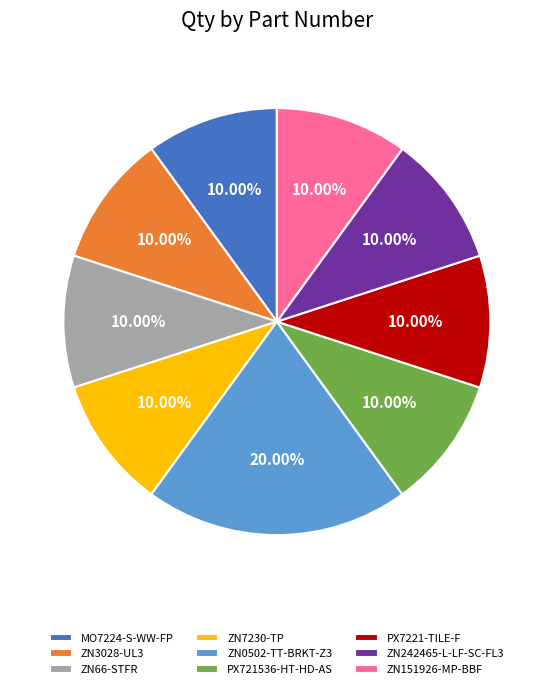

Approximately how many times larger is the value at PX7221-TILE-F compared to ZN66-STFR?

1.0